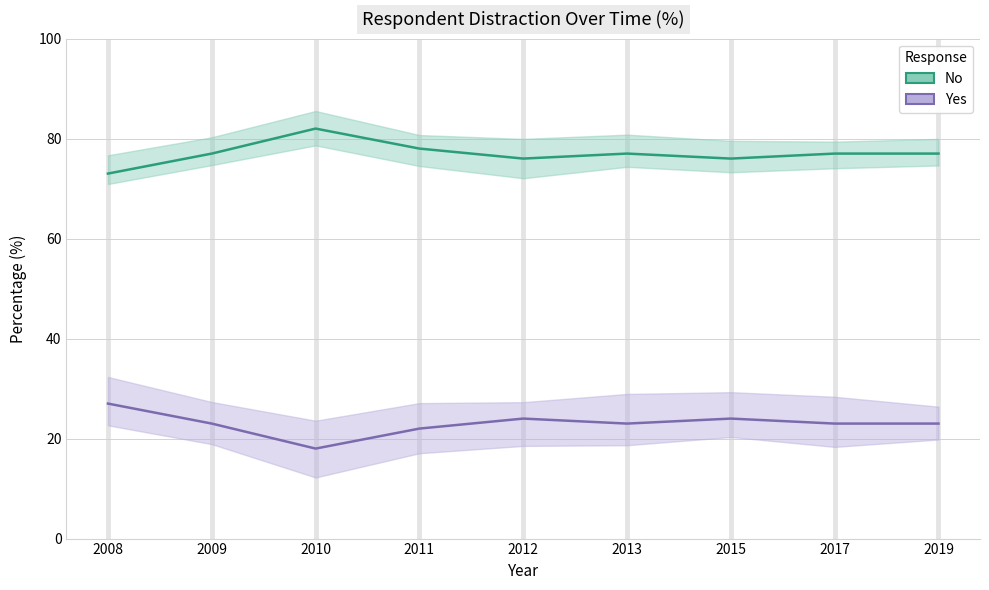

True or false: Yes and No intersect in this chart.

False